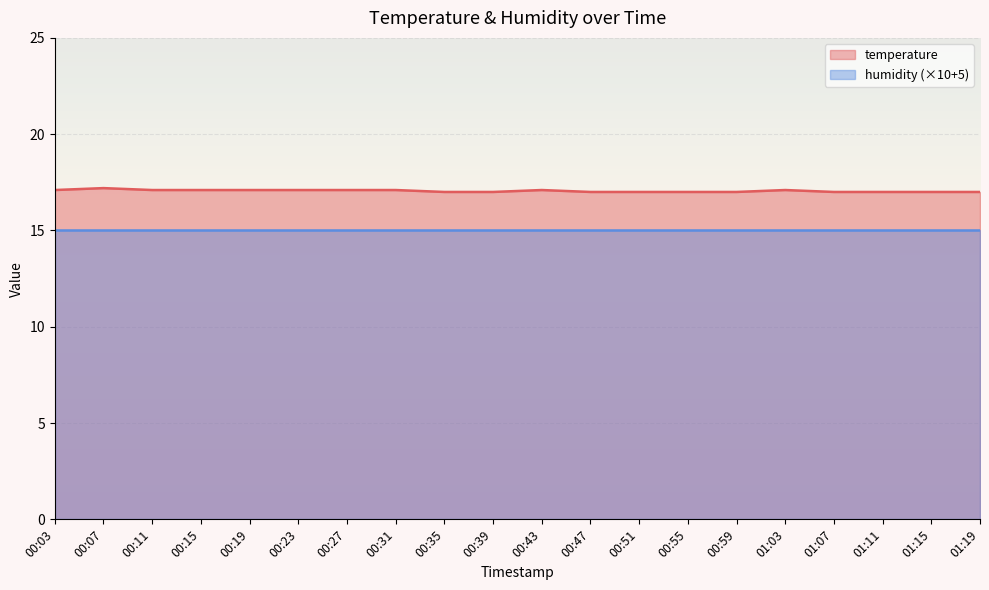

Where is the data nearest to the value 17?

00:35